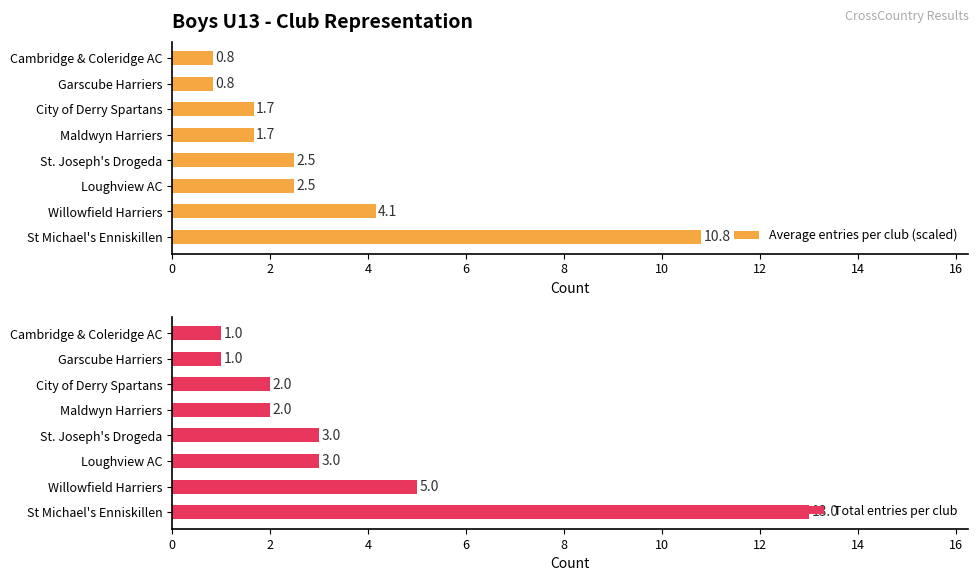

What is the difference between the second highest and second lowest values in the Average entries per club (scaled) series?

3.3